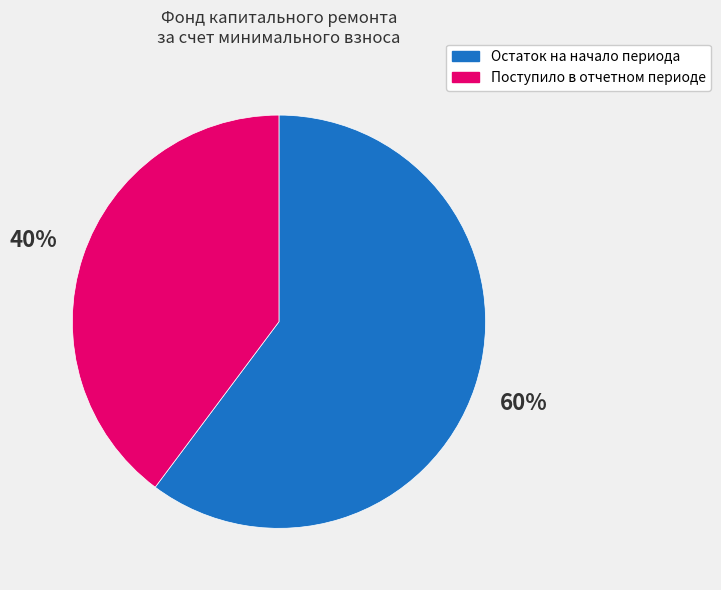

Rank the categories by value from lowest to highest.

Поступило в отчетном периоде, Остаток на начало периода